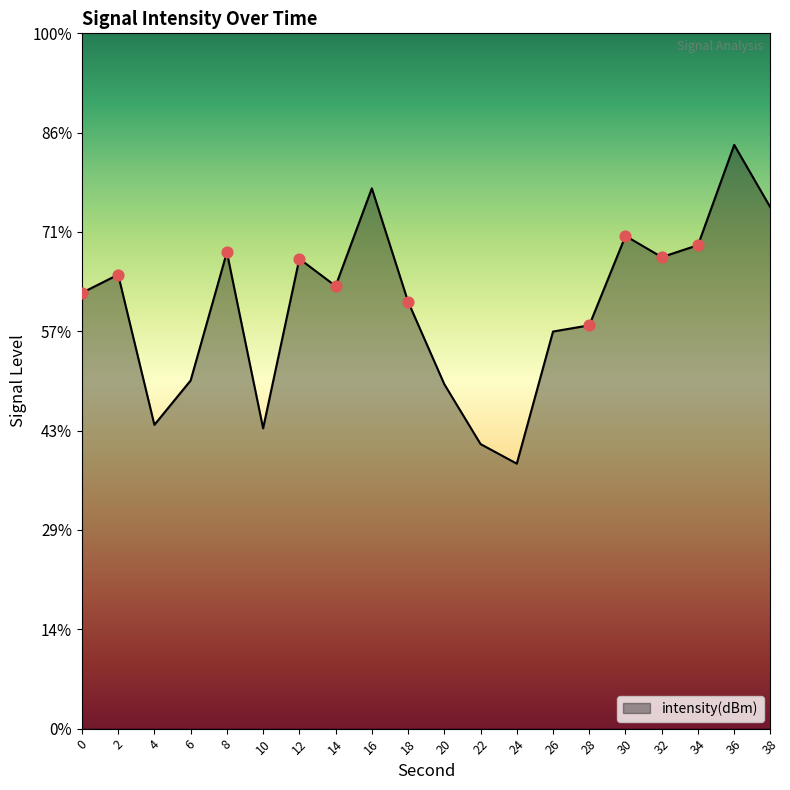

Between 12 and 10, which is larger?

12